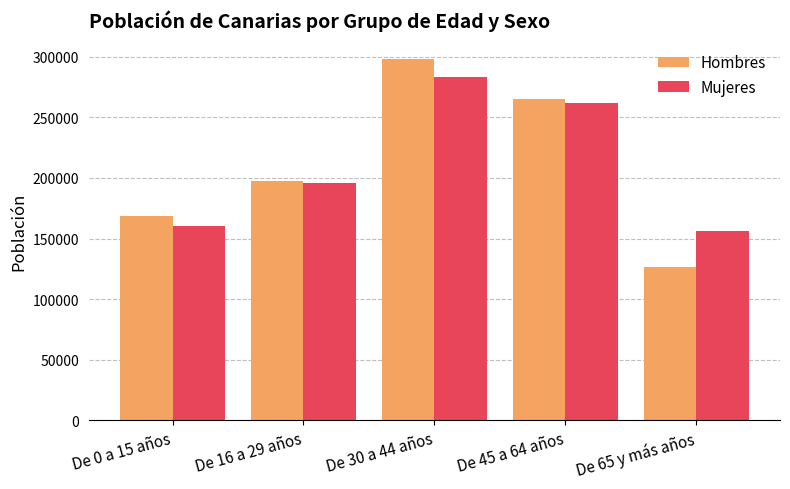

Which series changed the most between De 16 a 29 años and De 65 y más años?

Hombres